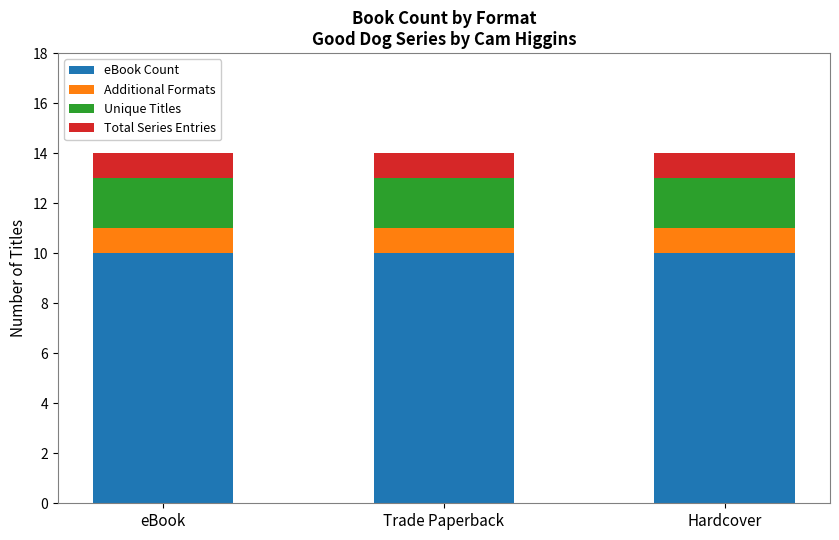

What is the total value across all series at Trade Paperback?

14